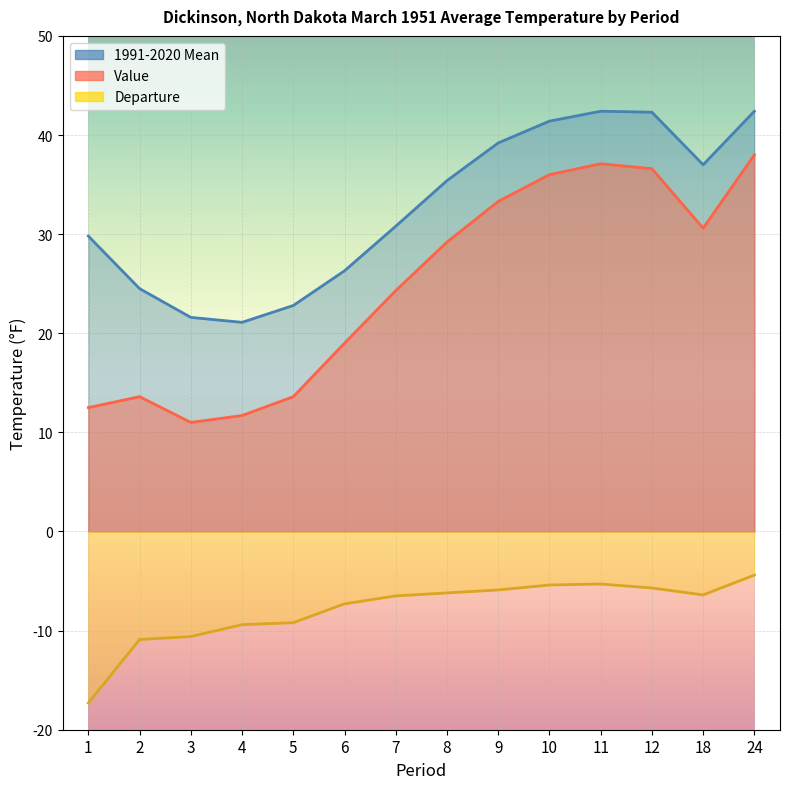

What is the value of the 1991-2020 Mean point at the 14th from the left?

42.4